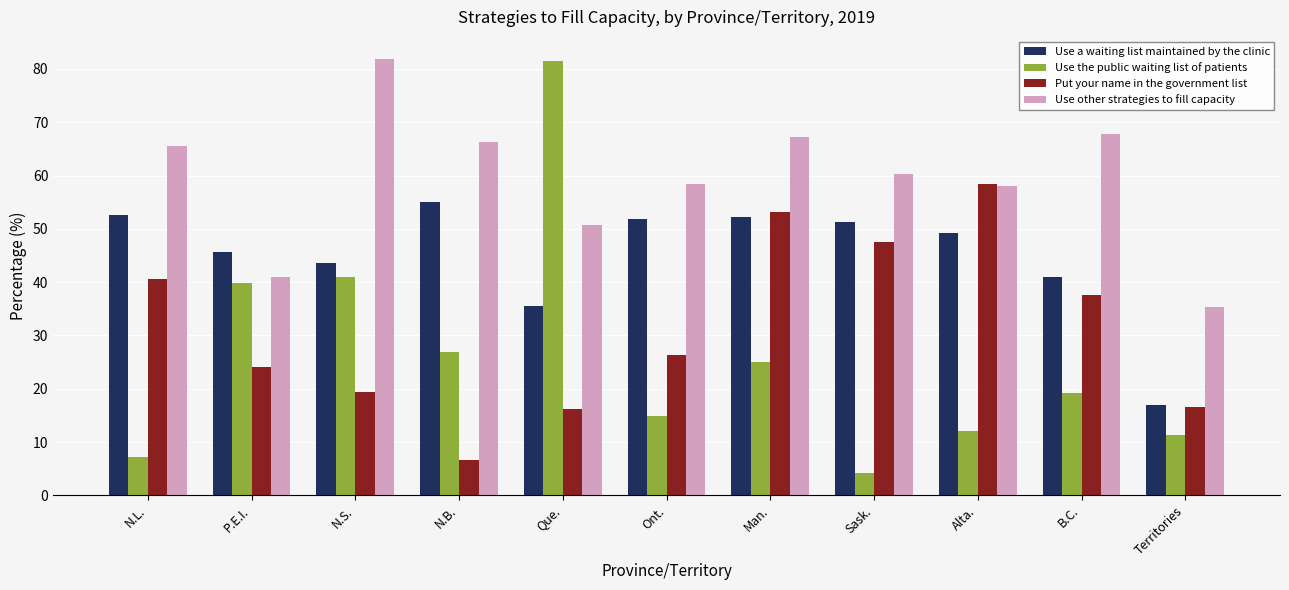

Which series has the largest total across all categories?

Use other strategies to fill capacity